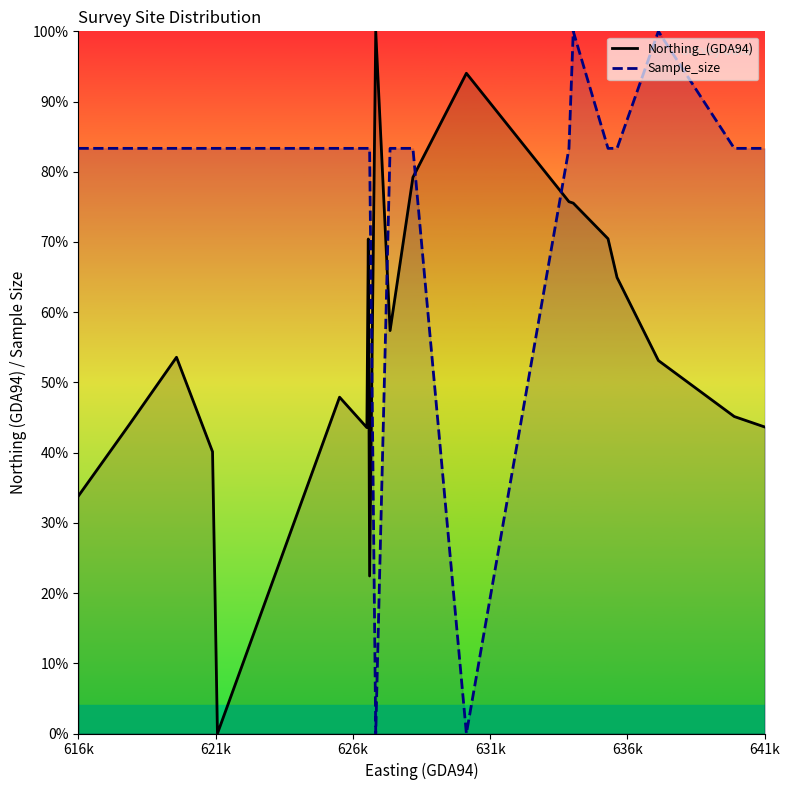

What is the highest value of the Sample_size series?

100.0